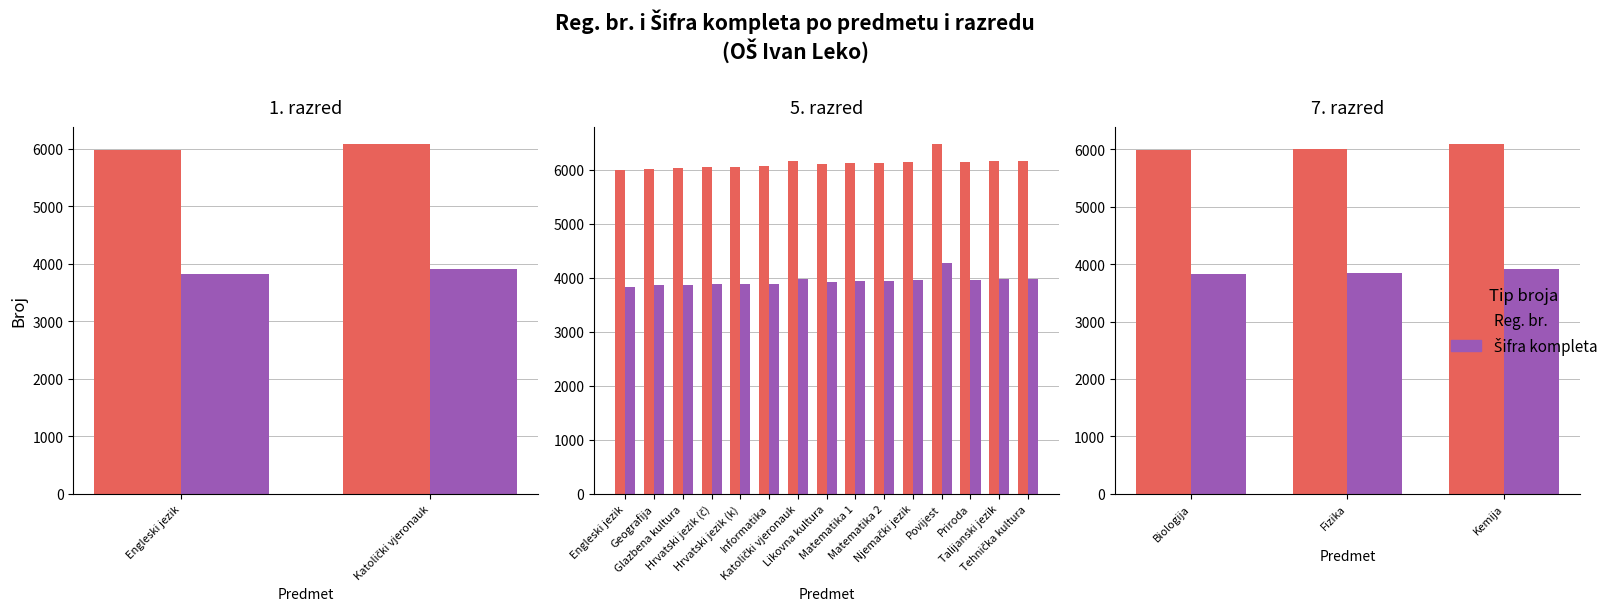

Which series changed the most between Biologija and Fizika?

Reg. br.